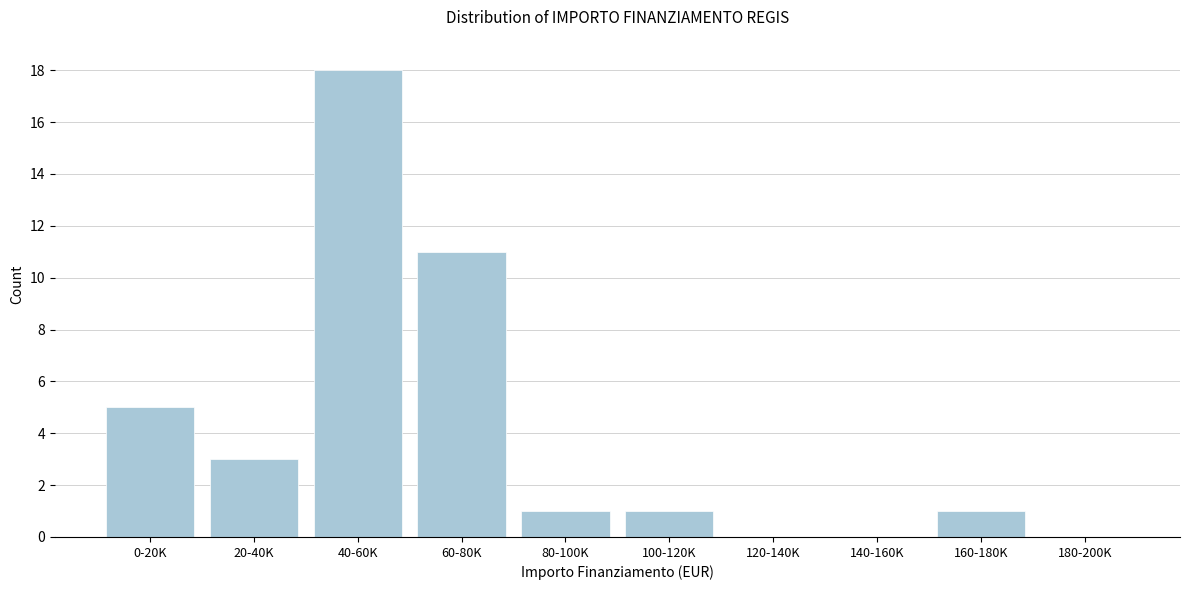

Reading right to left, what are all the values shown in this chart?

180-200K=0	160-180K=1	140-160K=0	120-140K=0	100-120K=1	80-100K=1	60-80K=11	40-60K=18	20-40K=3	0-20K=5